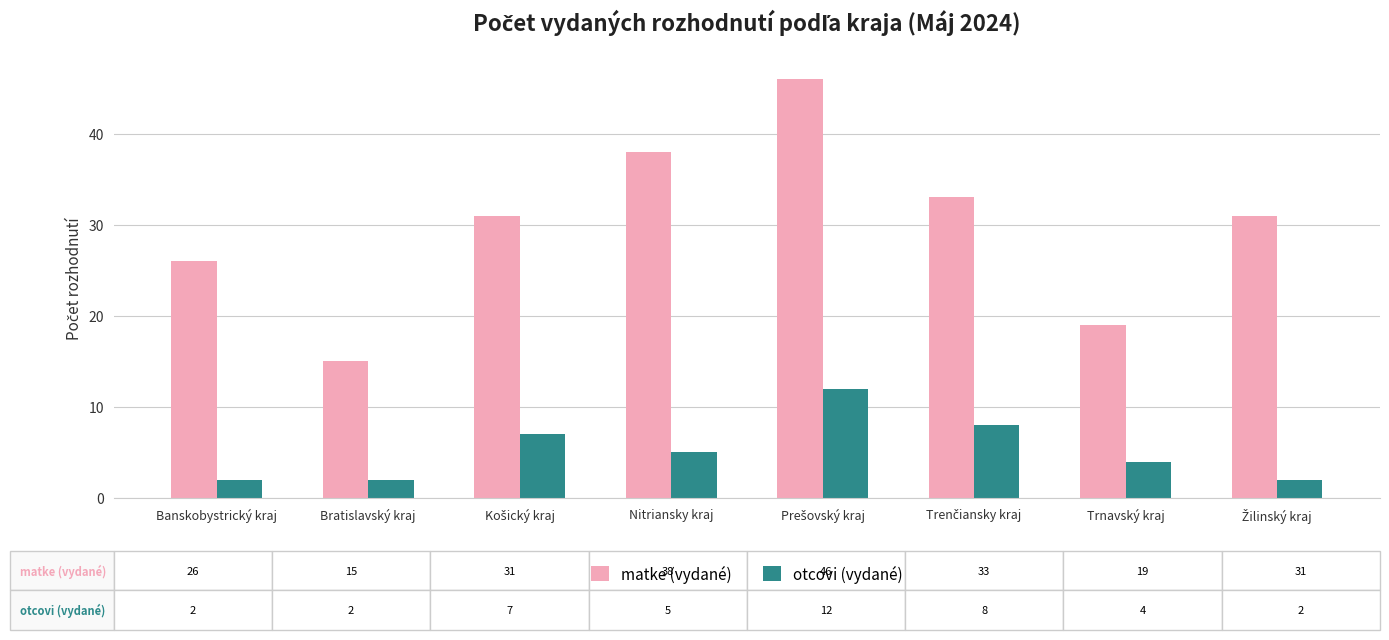

The otcovi (vydané) series shows 4 at Trnavský kraj. True or false?

True